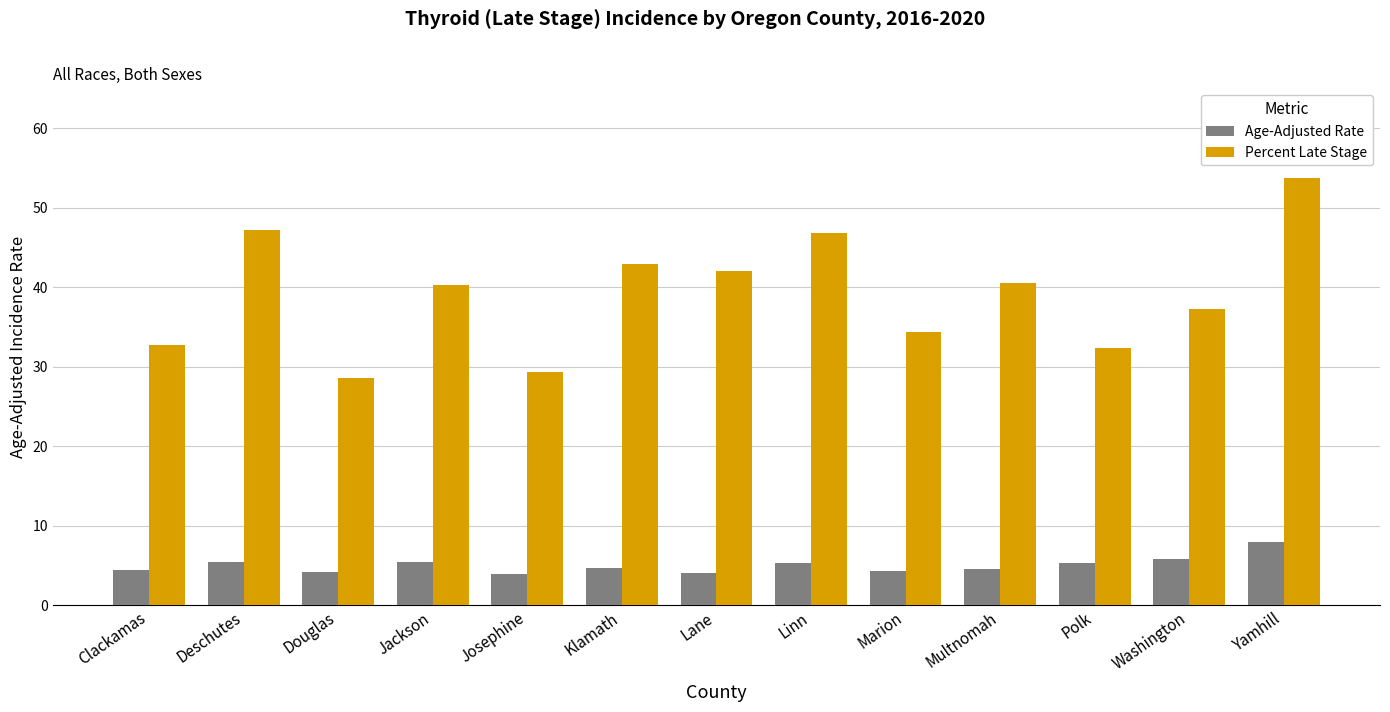

How many series are shown in this chart?

2